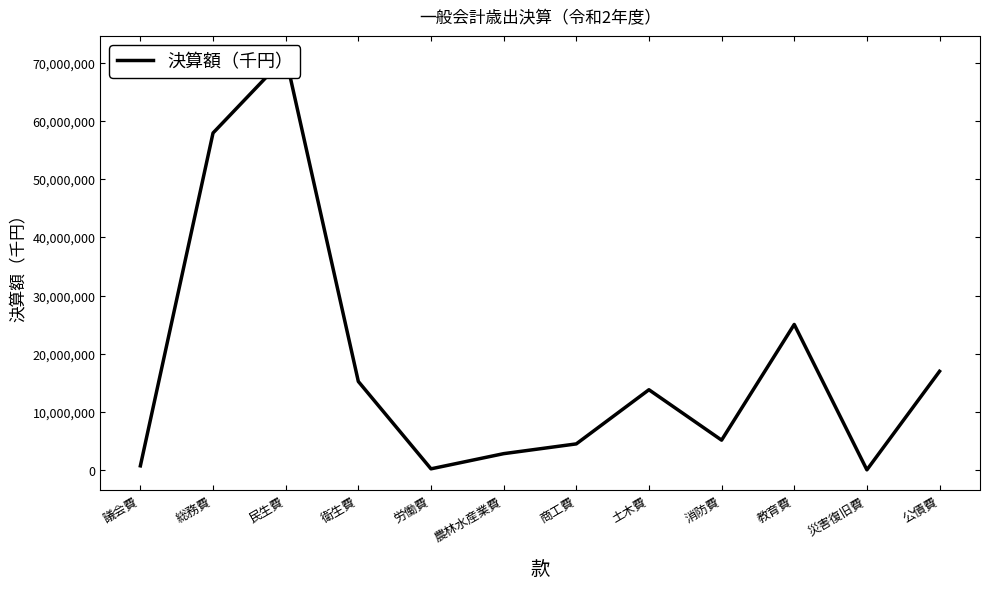

What is the approximate value at 消防費, to the nearest 100?

5118100